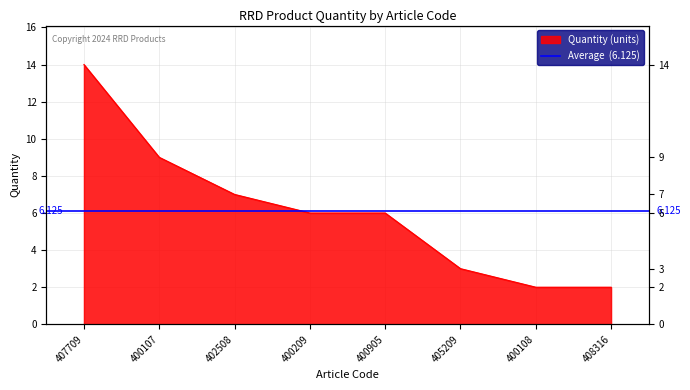

What is the difference between the second highest and minimum values?

7